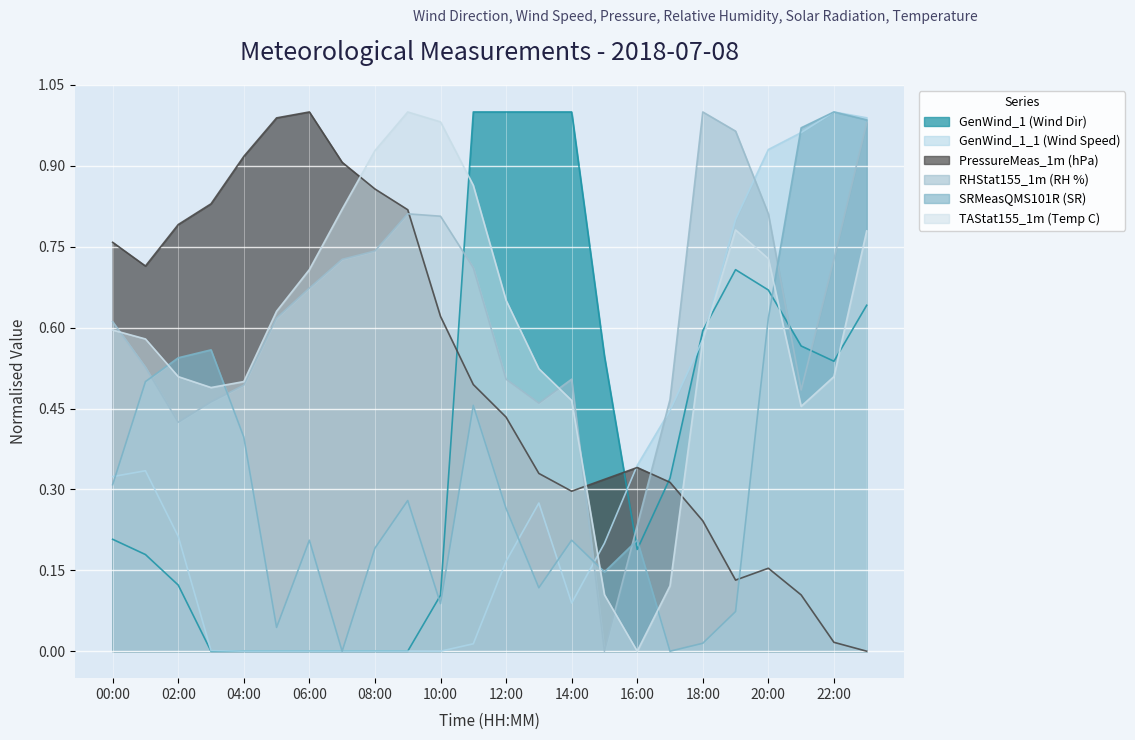

True or false: SRMeasQMS101R (SR) and TAStat155_1m (Temp C) intersect in this chart.

True